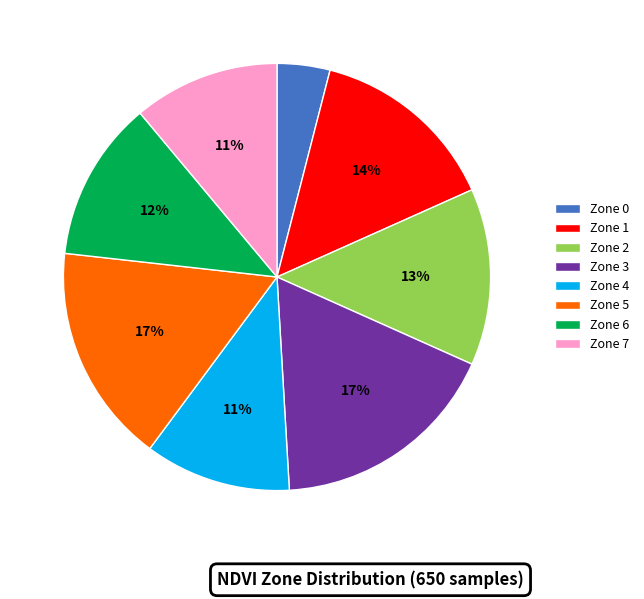

Do Zone 4 and Zone 2 together represent more than half of the pie?

No